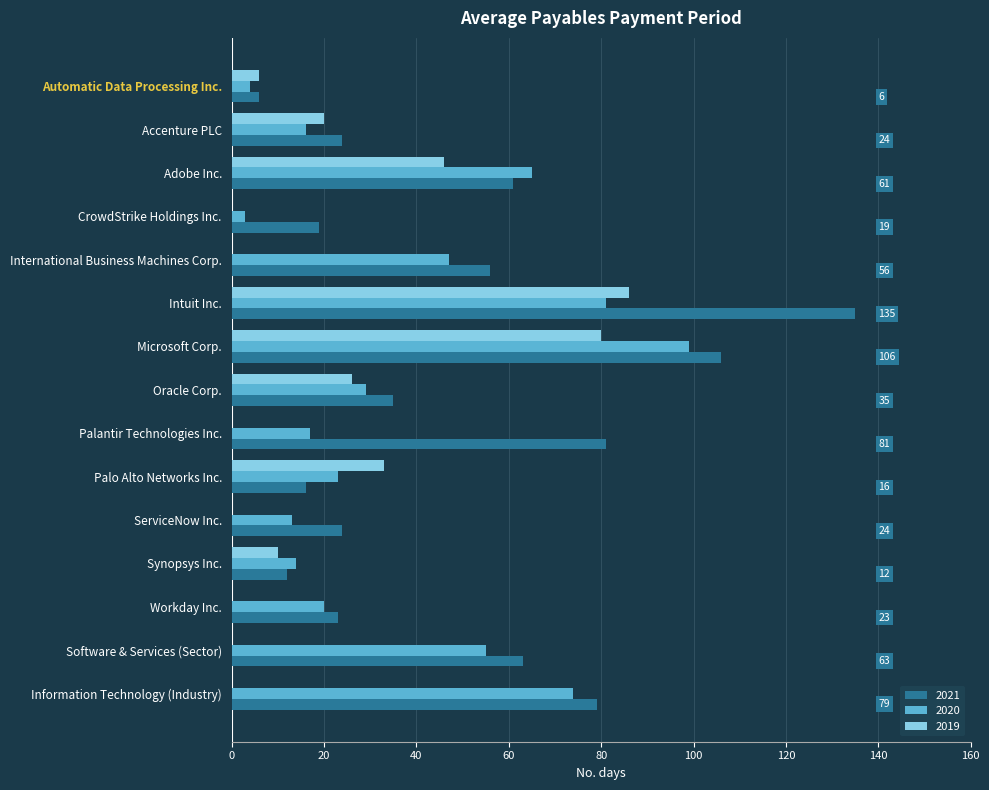

Is it true that 2019 equals 33 at Accenture PLC?

False